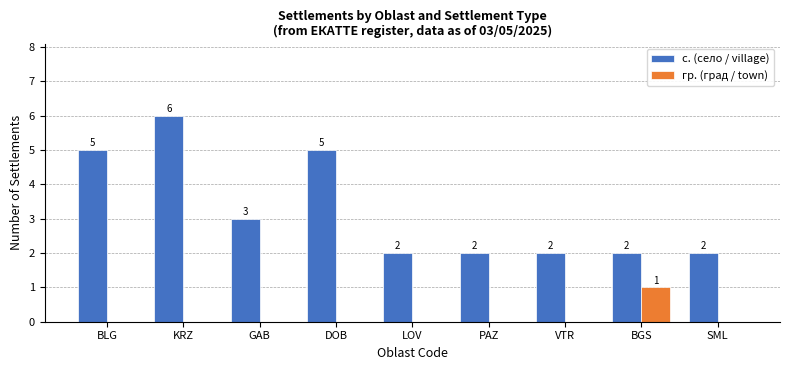

Reading right to left, extract all data points from this chart.

с. (село / village): 2	2	2	2	2	5	3	6	5
гр. (град / town): 0	1	0	0	0	0	0	0	0